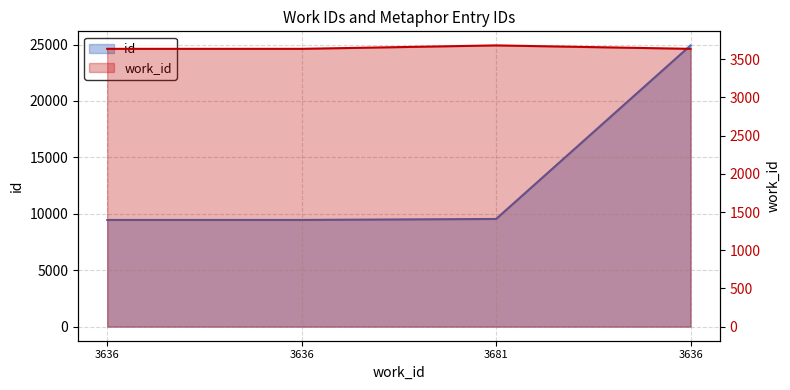

How many values are below 9545?

2